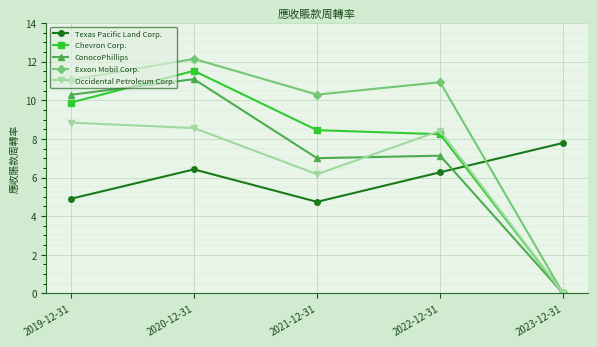

What is the label of the 1st point from the right?

2023-12-31